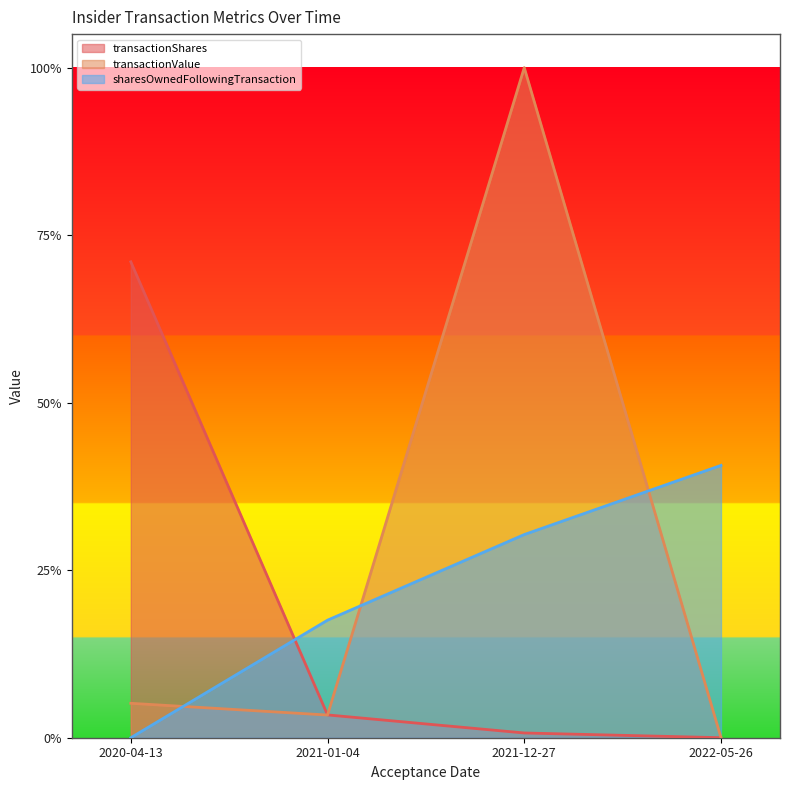

How many values in the sharesOwnedFollowingTransaction series exceed 0?

3